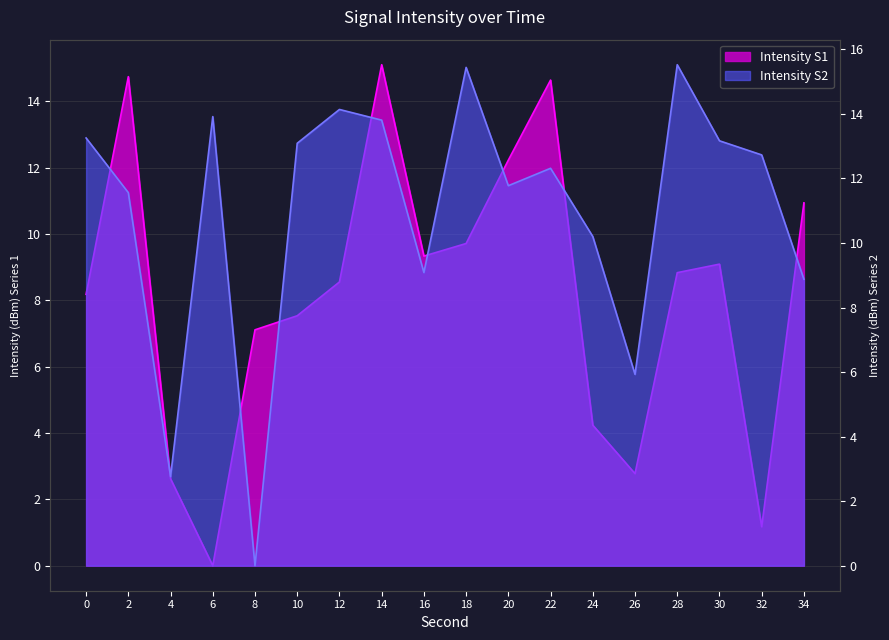

At 28, list the series in order from smallest to largest.

Intensity (dBm) Series 1, Intensity (dBm) Series 2